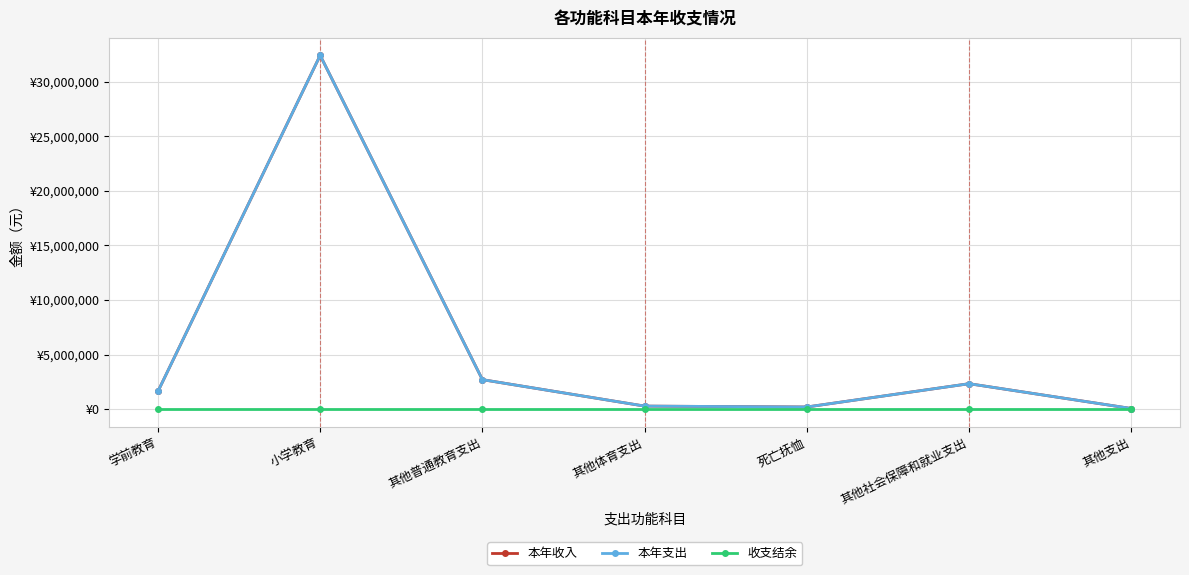

Where is 收支结余 nearest to the value 0?

学前教育